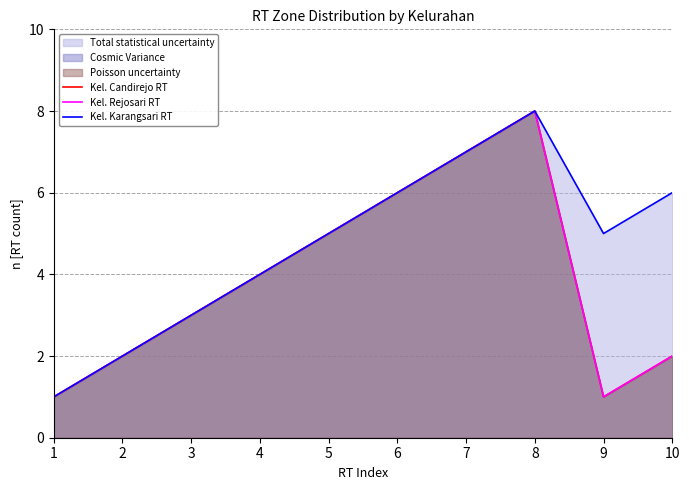

At which category does the chart reach its minimum across all series?

1